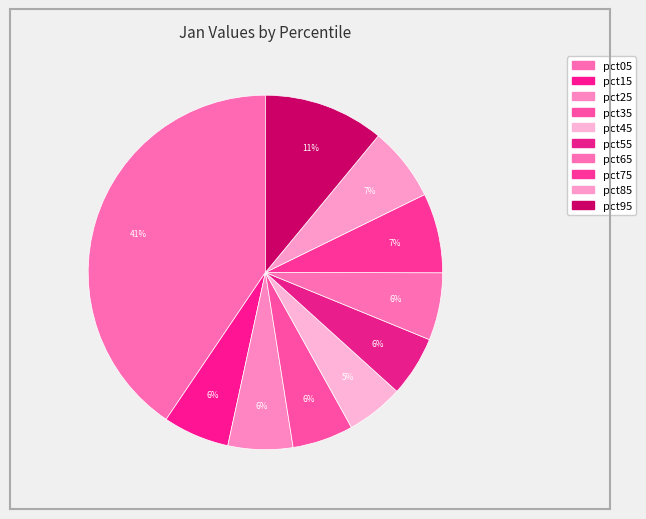

Which has a higher value, pct85 or pct95?

pct95